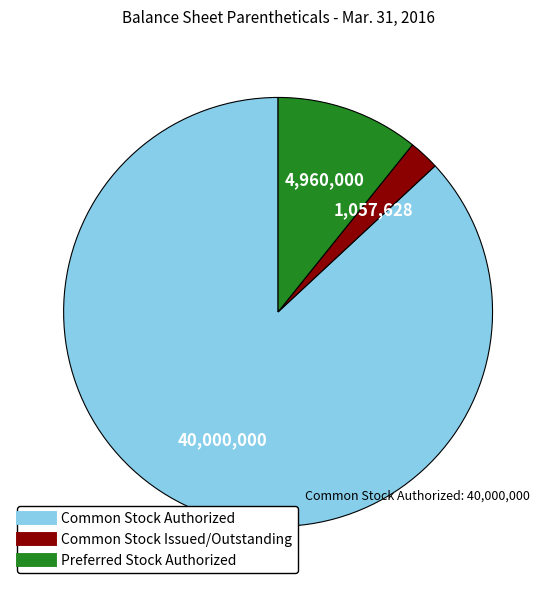

Is there a majority slice in this chart?

Yes